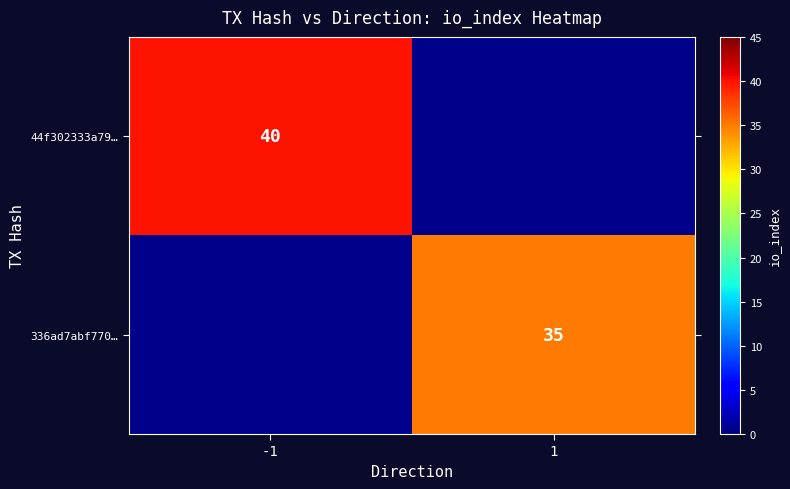

What is the greatest value displayed?

40.0